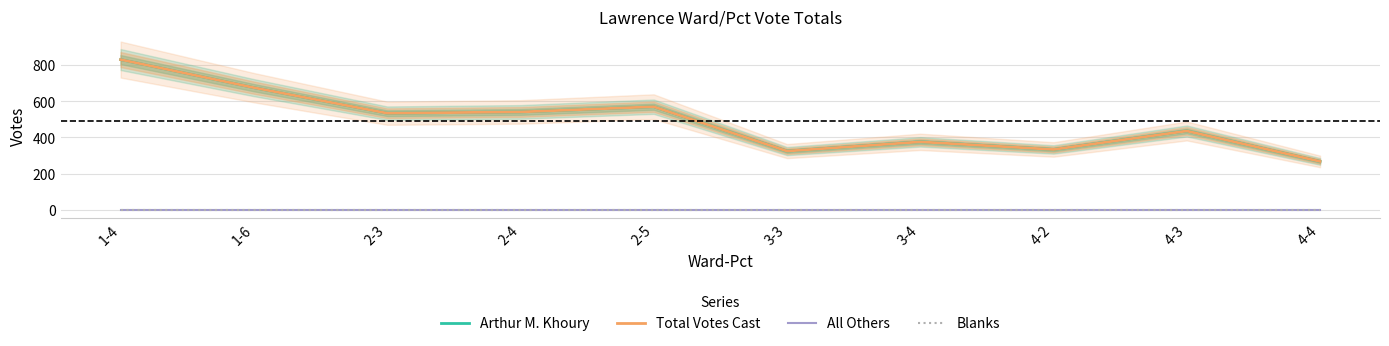

What is the difference between the Total Votes Cast values at 2-3 and 2-5?

36